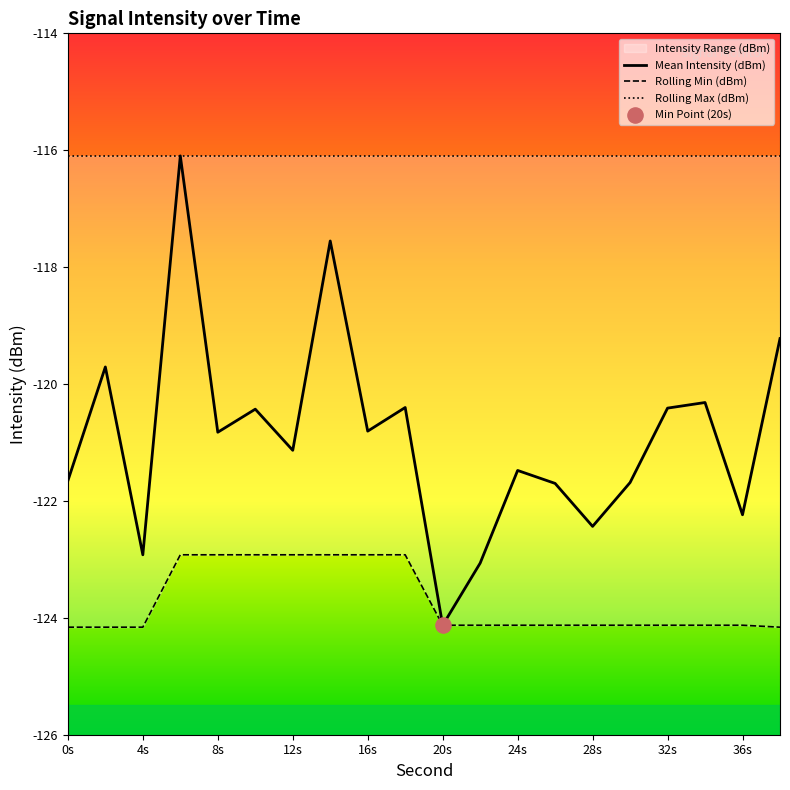

Which series has the largest total across all categories?

Rolling Max (dBm)